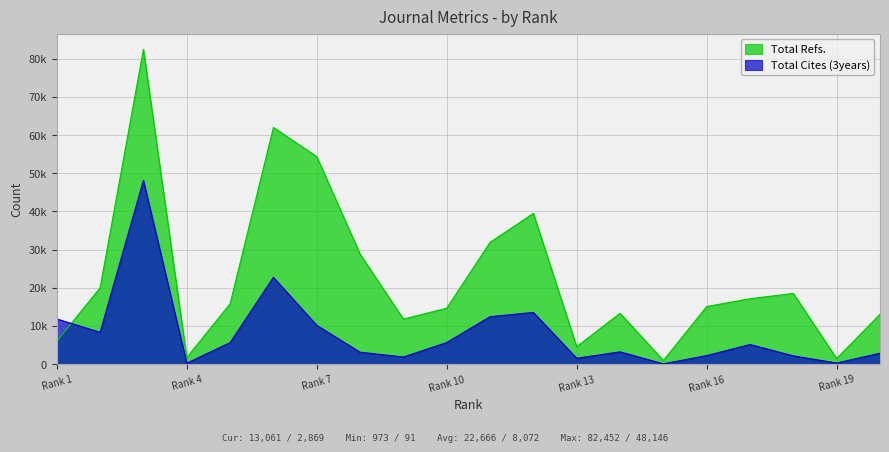

Read the Total Cites (3years) value at Rank 16, to the nearest 50.

2250